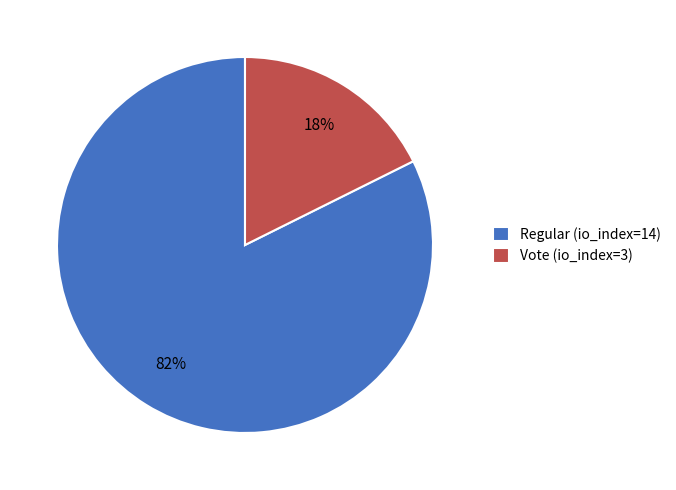

To the nearest percent, what is the combined percentage of Regular (io_index=14) and Vote (io_index=3)?

100%